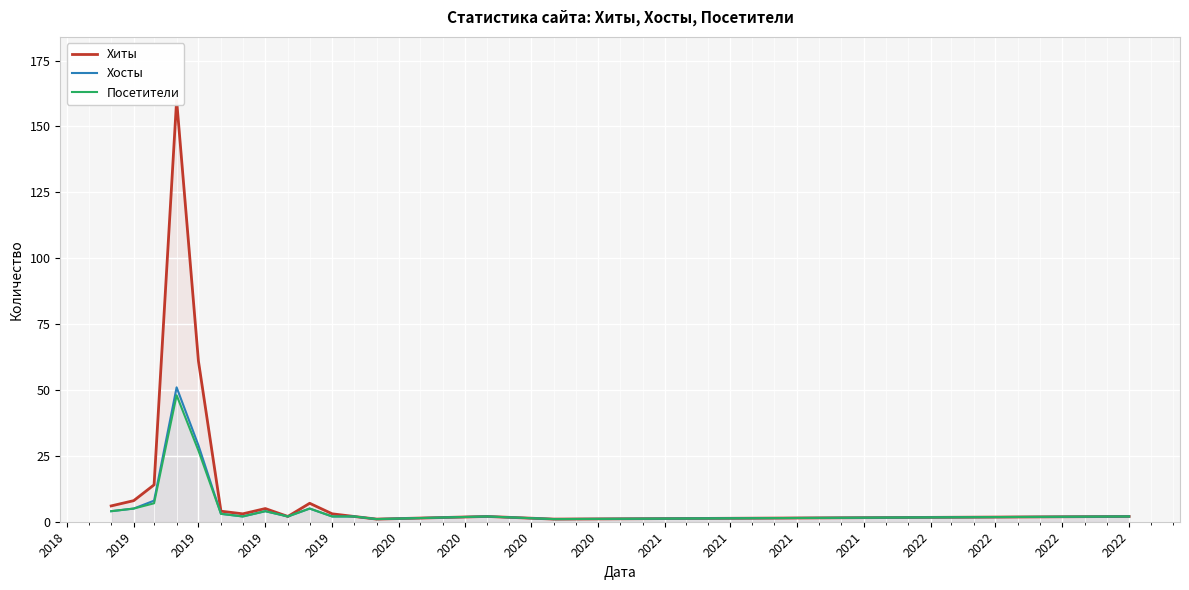

What is the total value across all series at 2020?

10